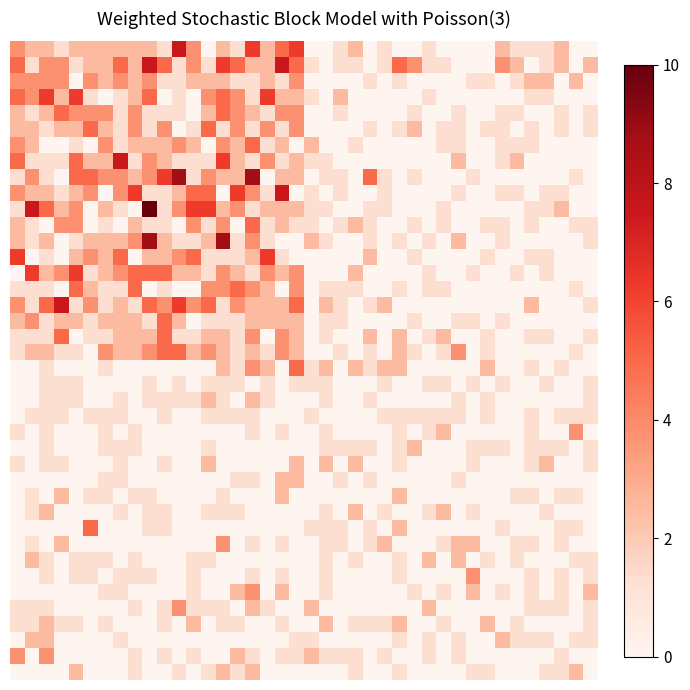

At which category is the sum across all series the highest?

16